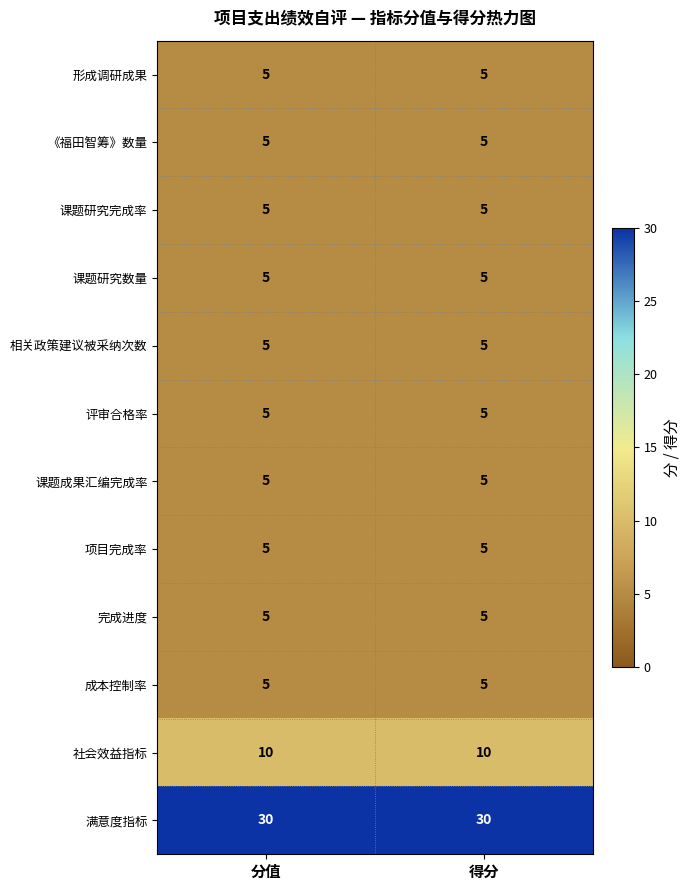

What is the highest value of the 相关政策建议被采纳次数 series?

5